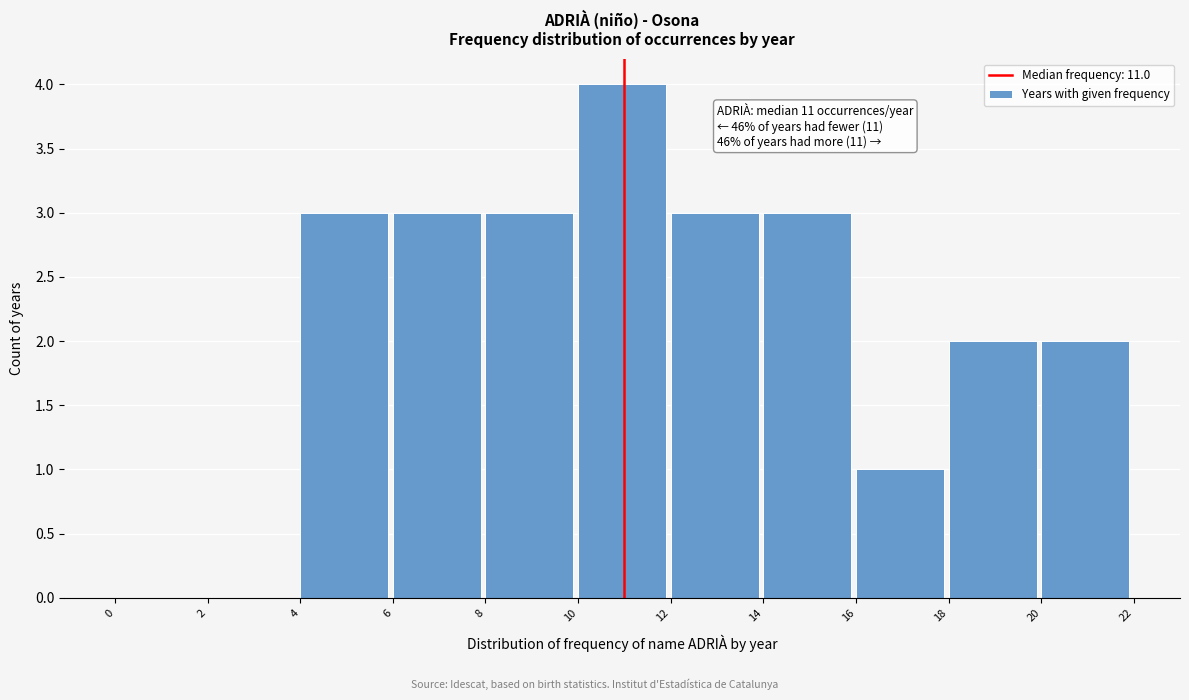

Which range on the x-axis has the tallest bar?

10 to 12